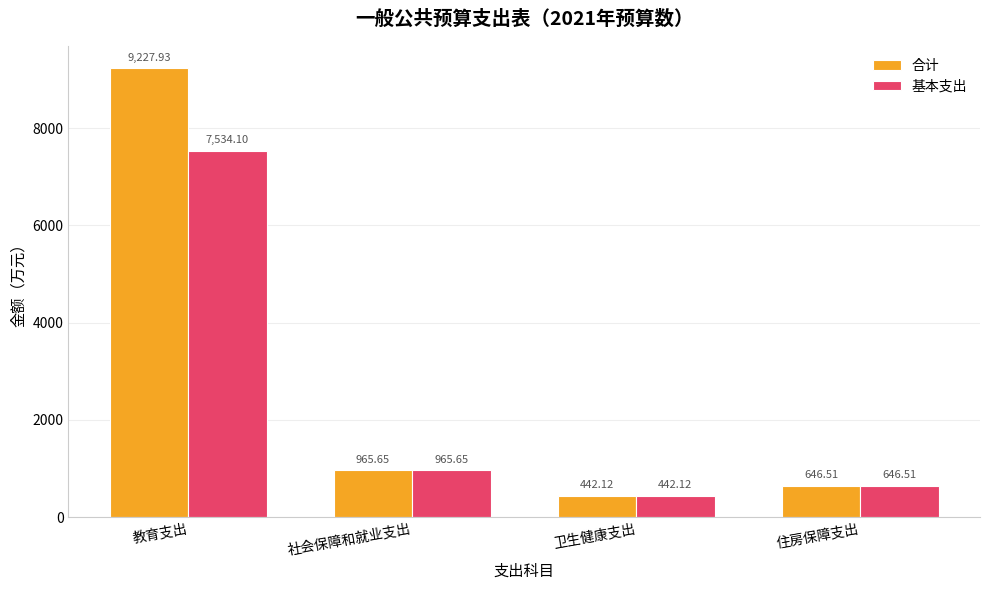

What position from the right is 社会保障和就业支出?

3